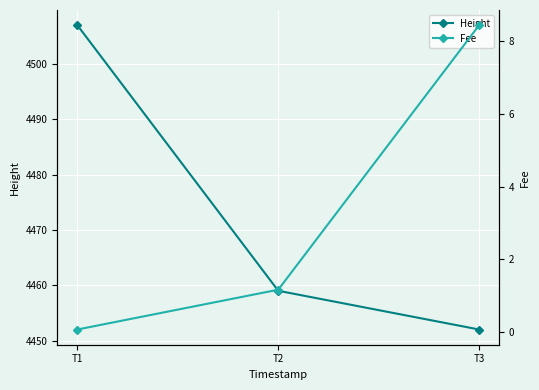

What is the spread (max minus min) of values at T2?

4457.8